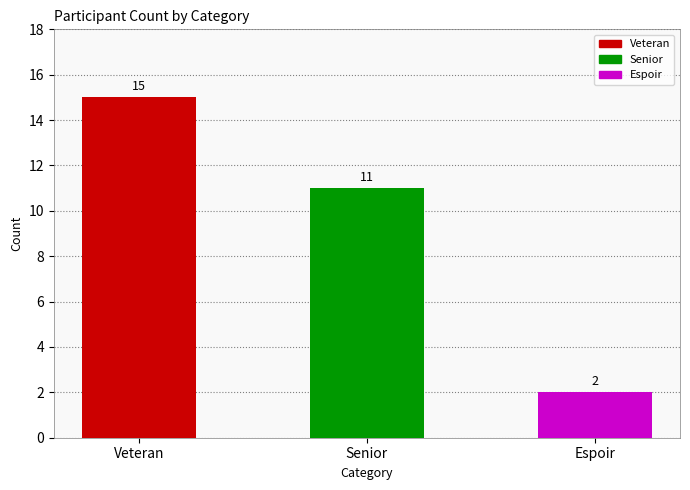

Reading right to left, extract all data points from this chart.

Espoir=2	Senior=11	Veteran=15